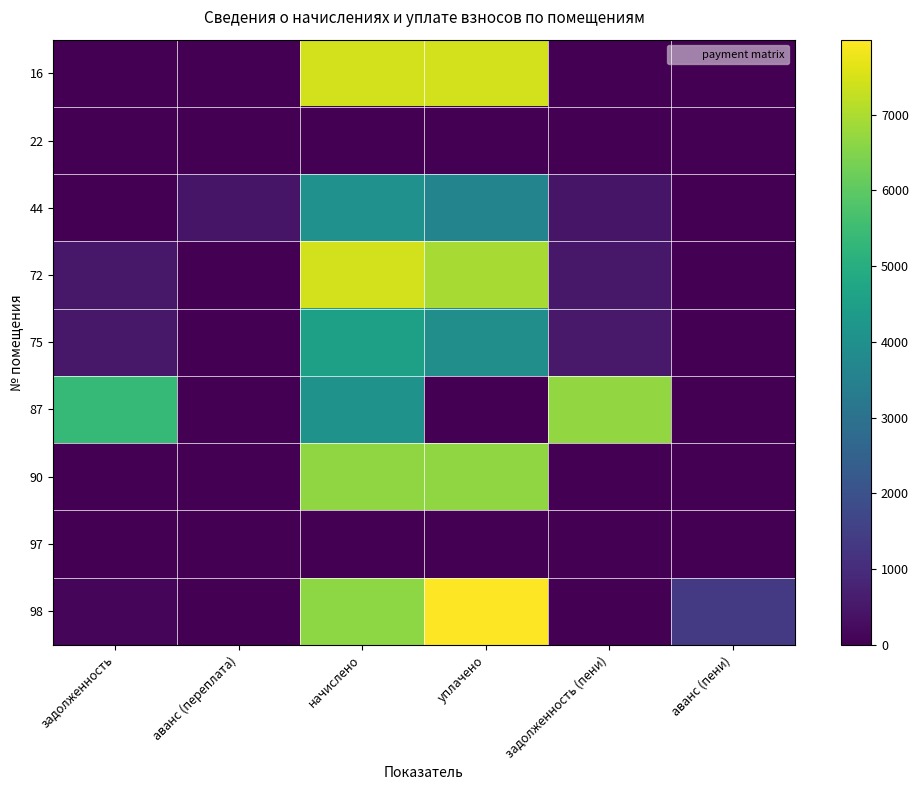

What is the total value across all series at аванс (переплата)?

449.3